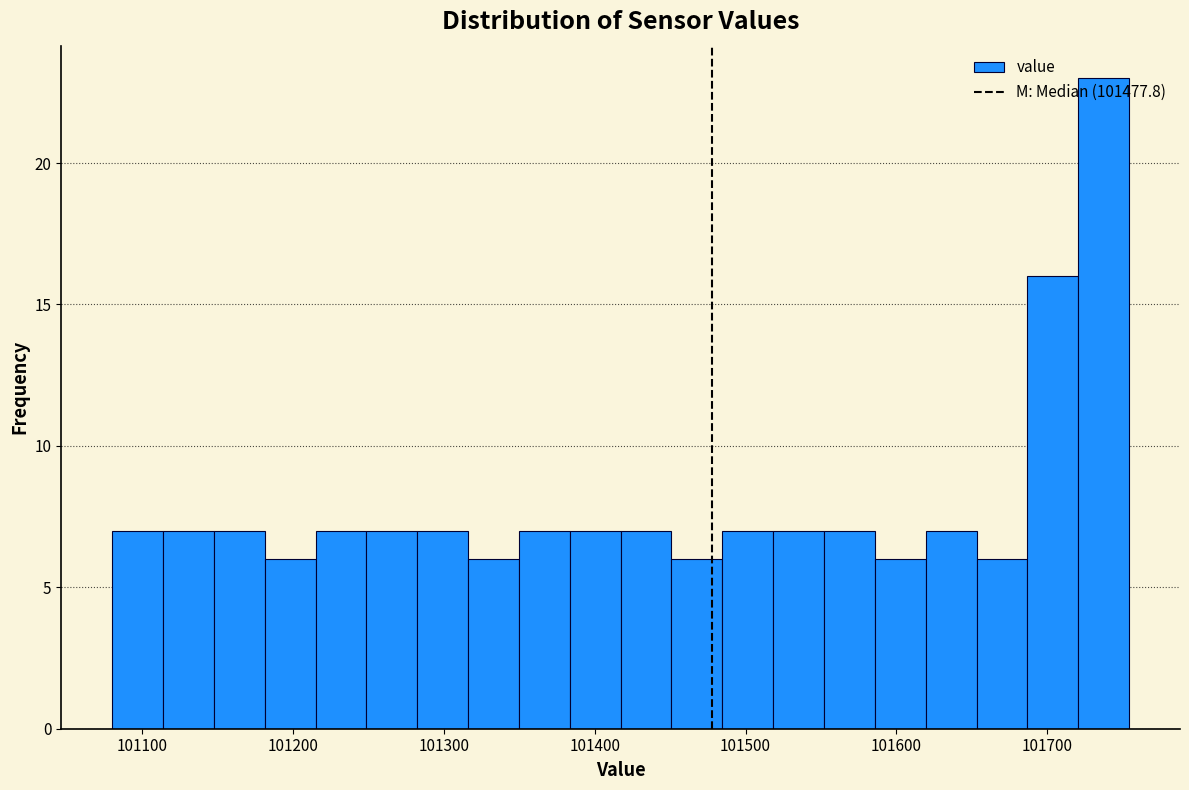

Around what value on the x-axis is the tallest bar? Give the approximate position of its centre, as read against the axis.

101740